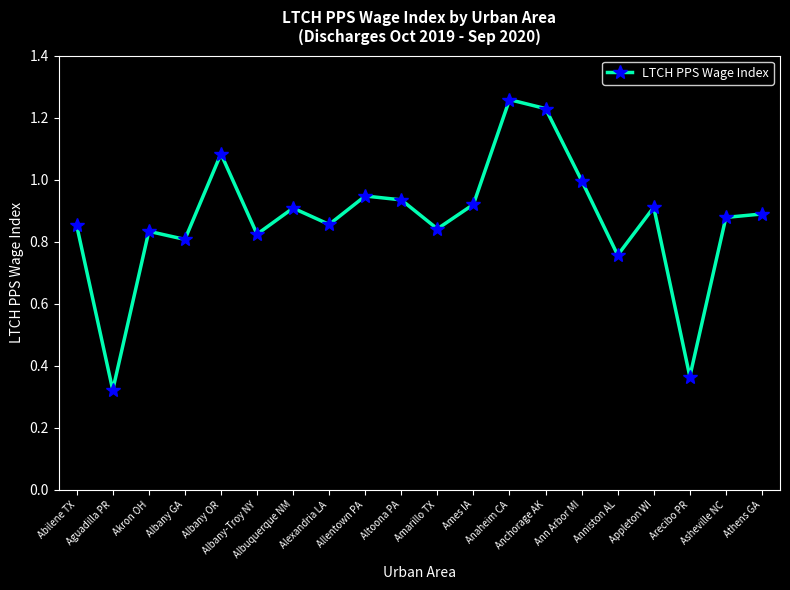

Does the chart display data point markers on the line(s)?

Yes